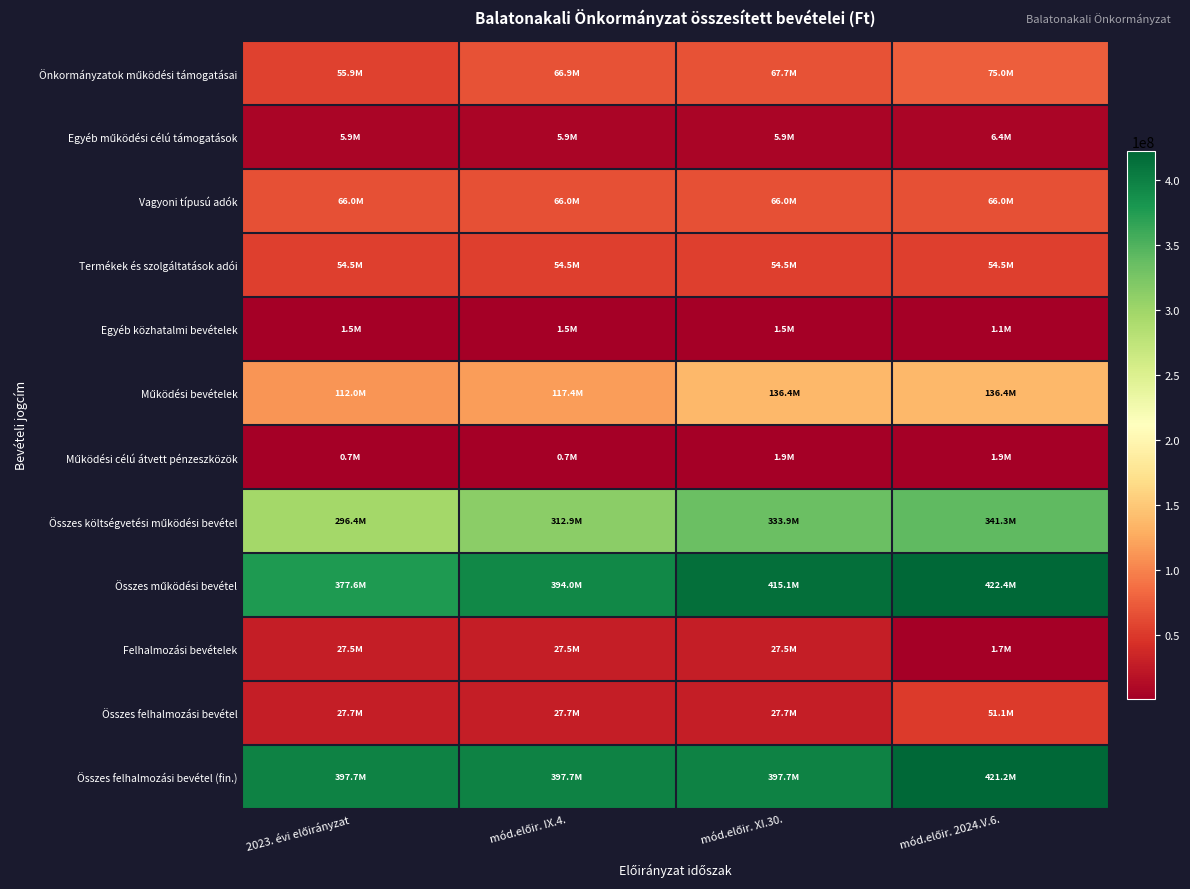

At which category is the sum across all series the highest?

mód.előir. 2024.V.6.